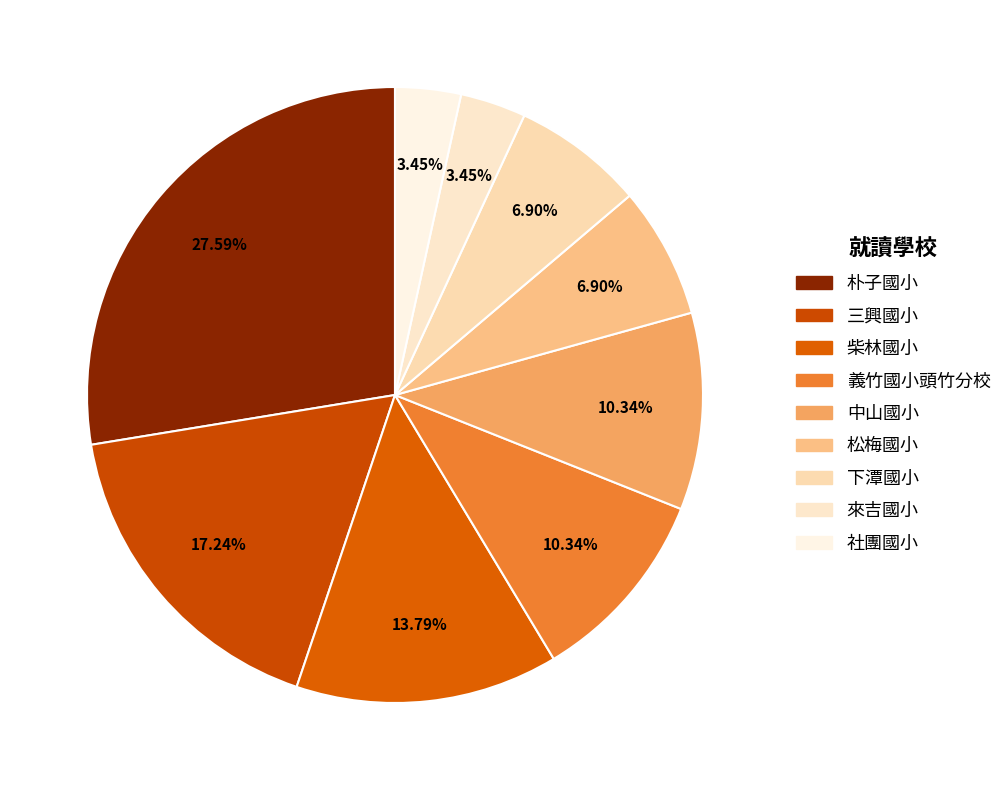

Does any single category account for the majority?

No